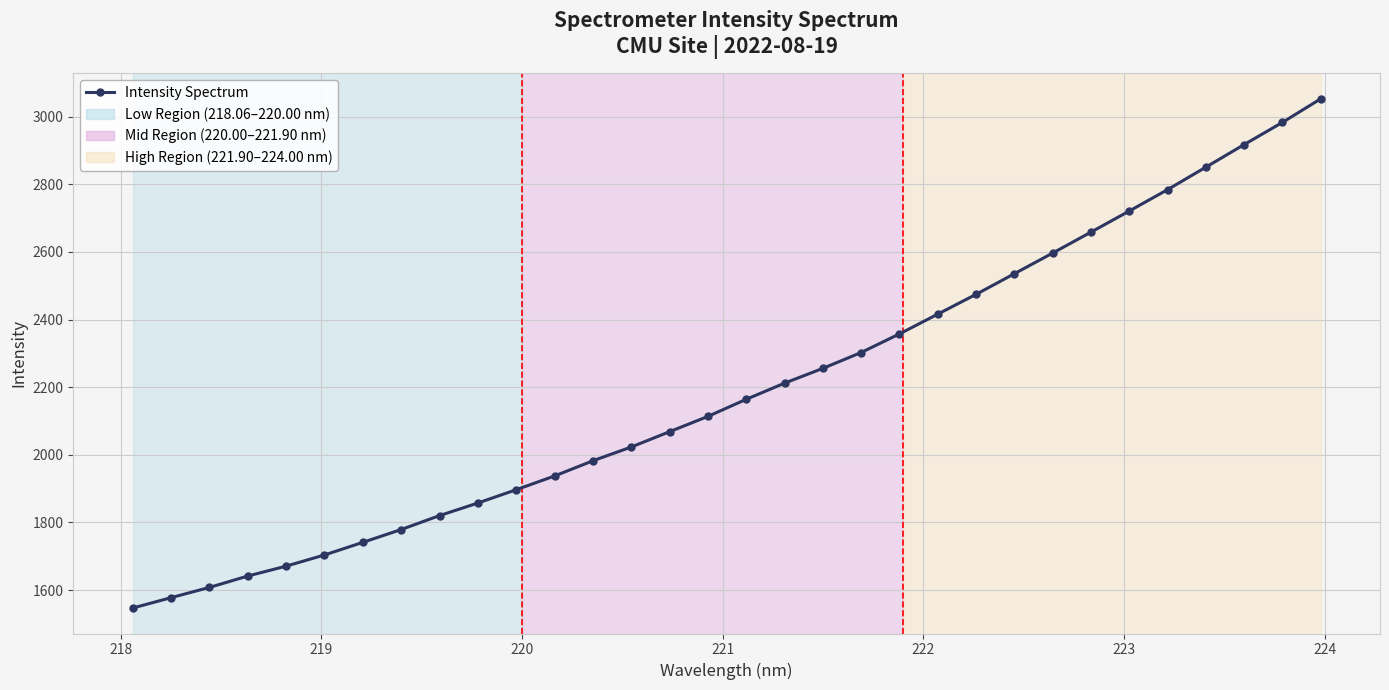

Does the chart display data point markers on the line(s)?

Yes